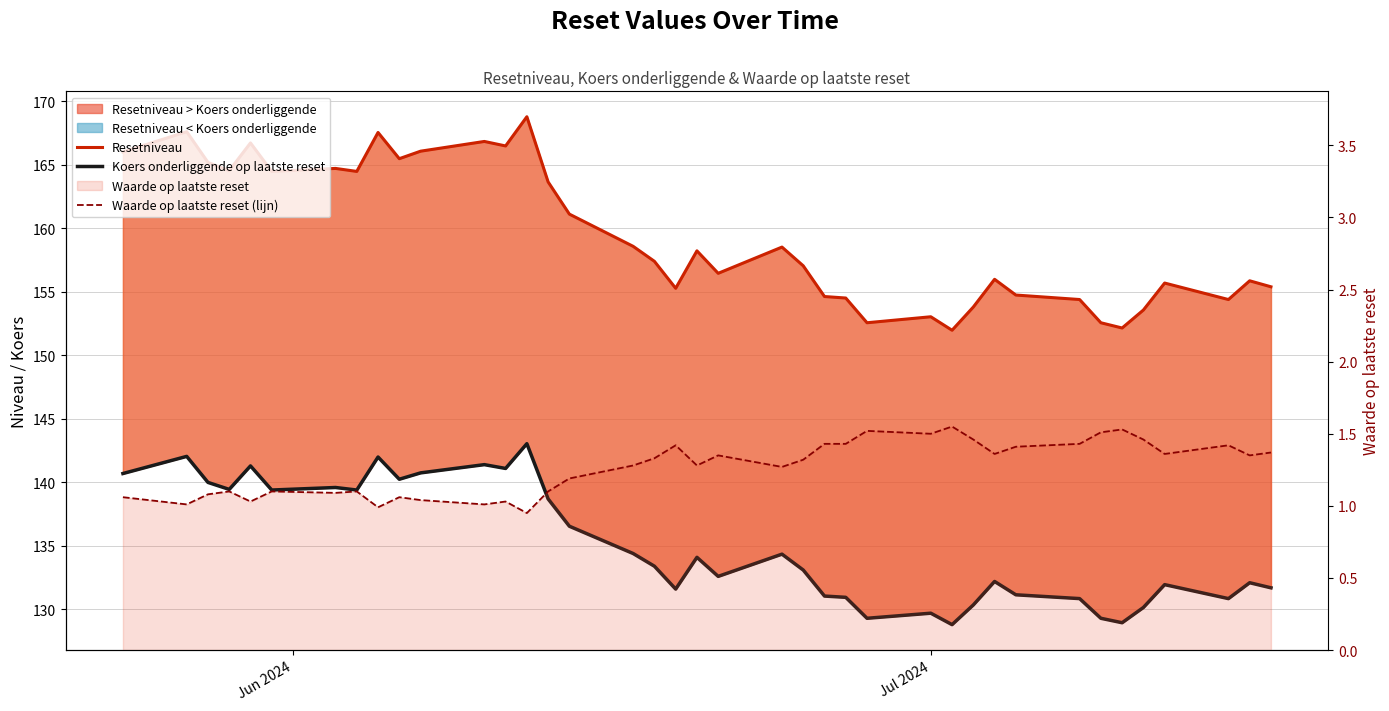

What is the maximum value for Waarde op laatste reset (lijn)?

1.6